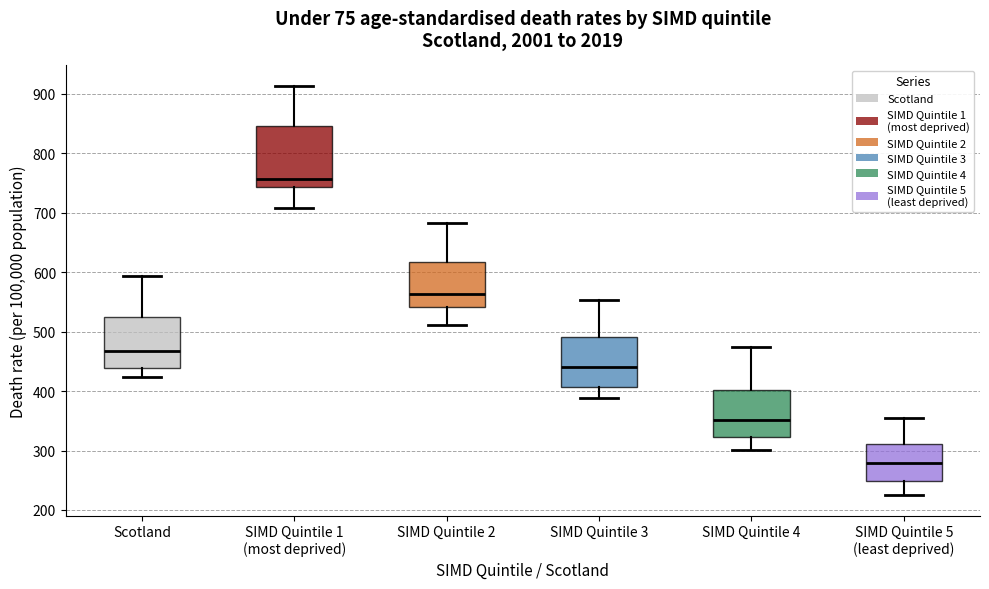

Reading left to right, read every box against the y-axis: the position of its median line, the range the box covers, and the ends of its whiskers. The values are not printed on the chart, so give them approximately, as read against the axis.

Scotland: median 470, box 440 to 530, whiskers 420 to 590
SIMD Quintile 1 (most deprived): median 760, box 740 to 850, whiskers 710 to 910
SIMD Quintile 2: median 560, box 540 to 620, whiskers 510 to 680
SIMD Quintile 3: median 440, box 410 to 490, whiskers 390 to 550
SIMD Quintile 4: median 350, box 320 to 400, whiskers 300 to 470
SIMD Quintile 5 (least deprived): median 280, box 250 to 310, whiskers 220 to 360